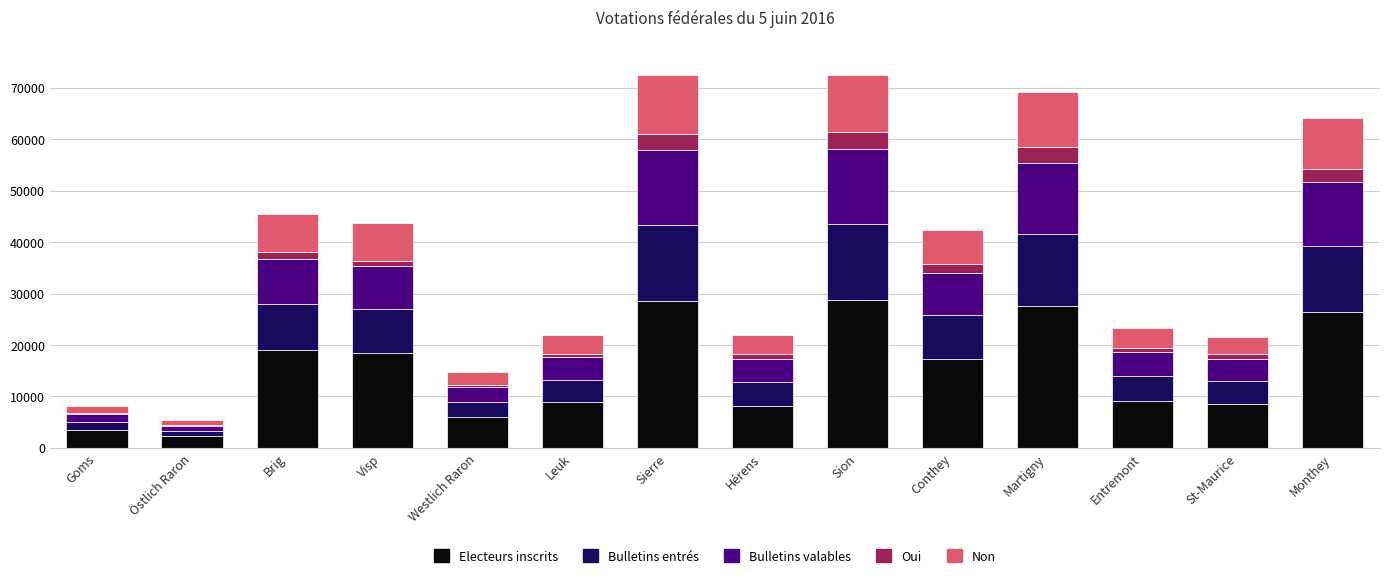

The value of Electeurs inscrits at Visp is 18522. True or false?

True